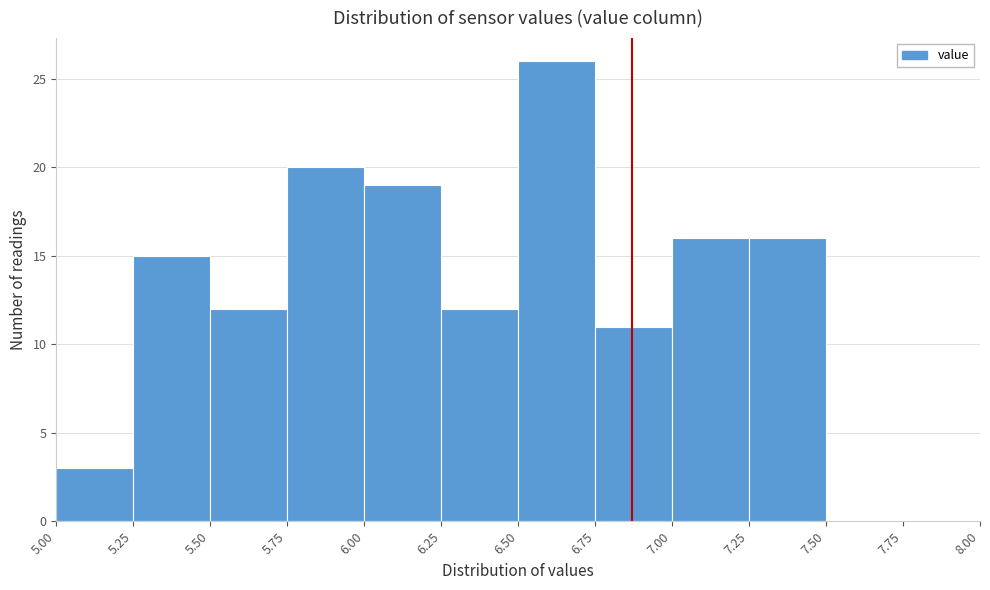

How tall is the bar that spans 6.25 to 6.50 on the x-axis? The values are not printed on the chart, so give them approximately, as read against the axis.

12